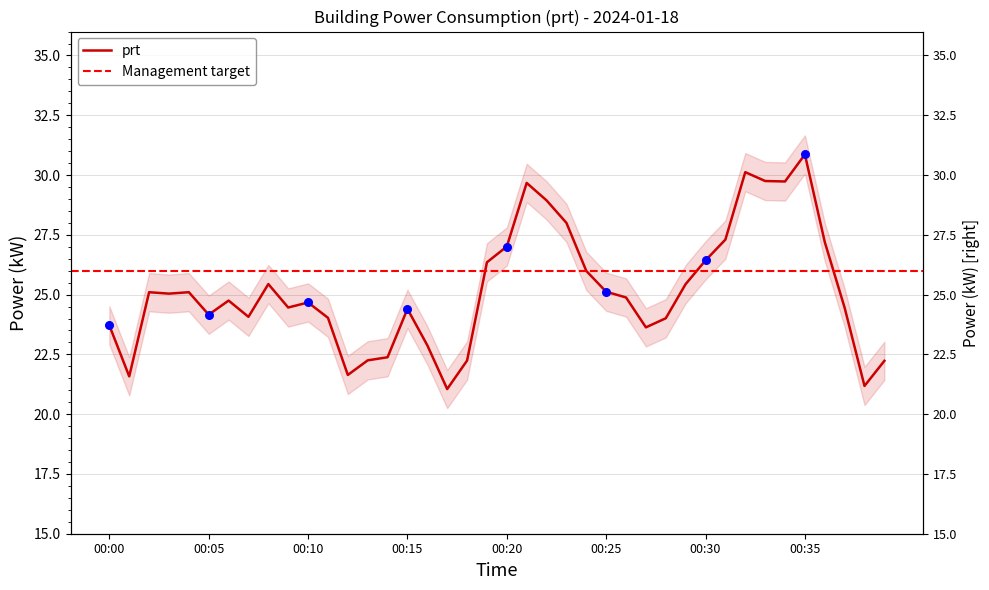

Approximately how many times larger is the value at 00:18 compared to 00:10?

0.9